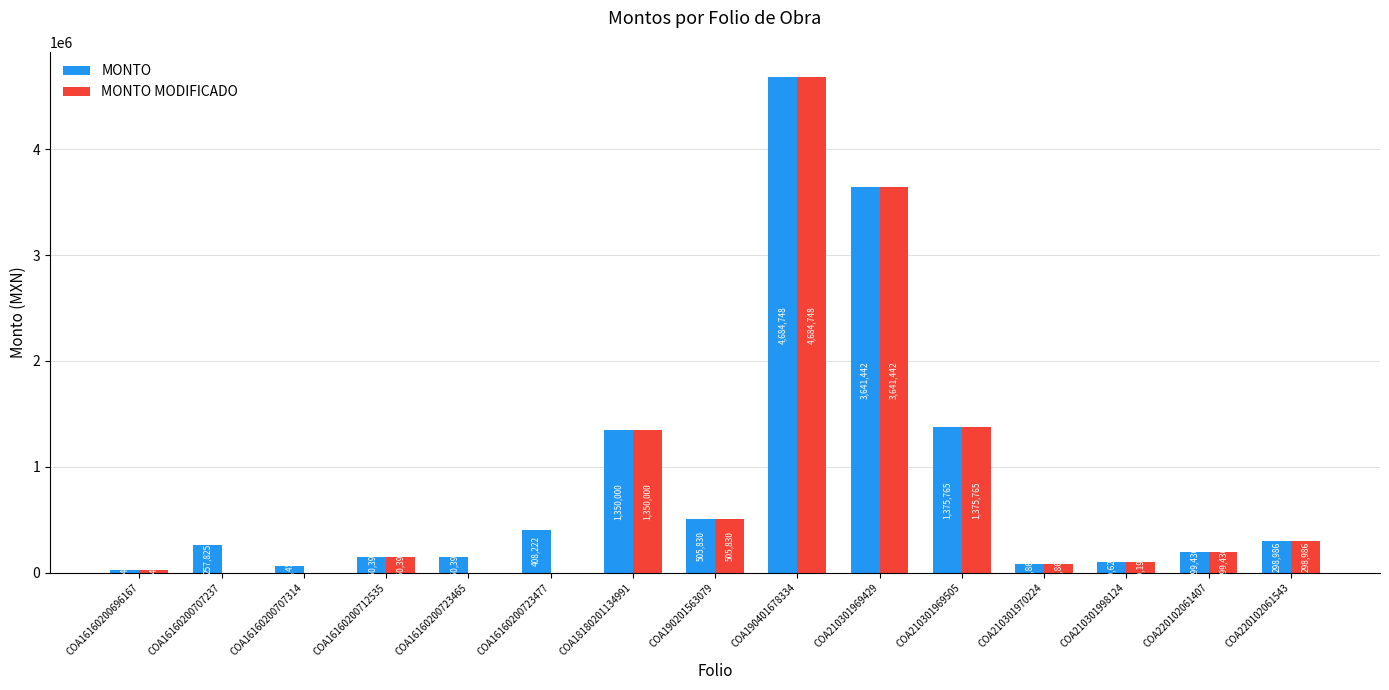

Which category has the highest value in the MONTO MODIFICADO series?

COA190401678334